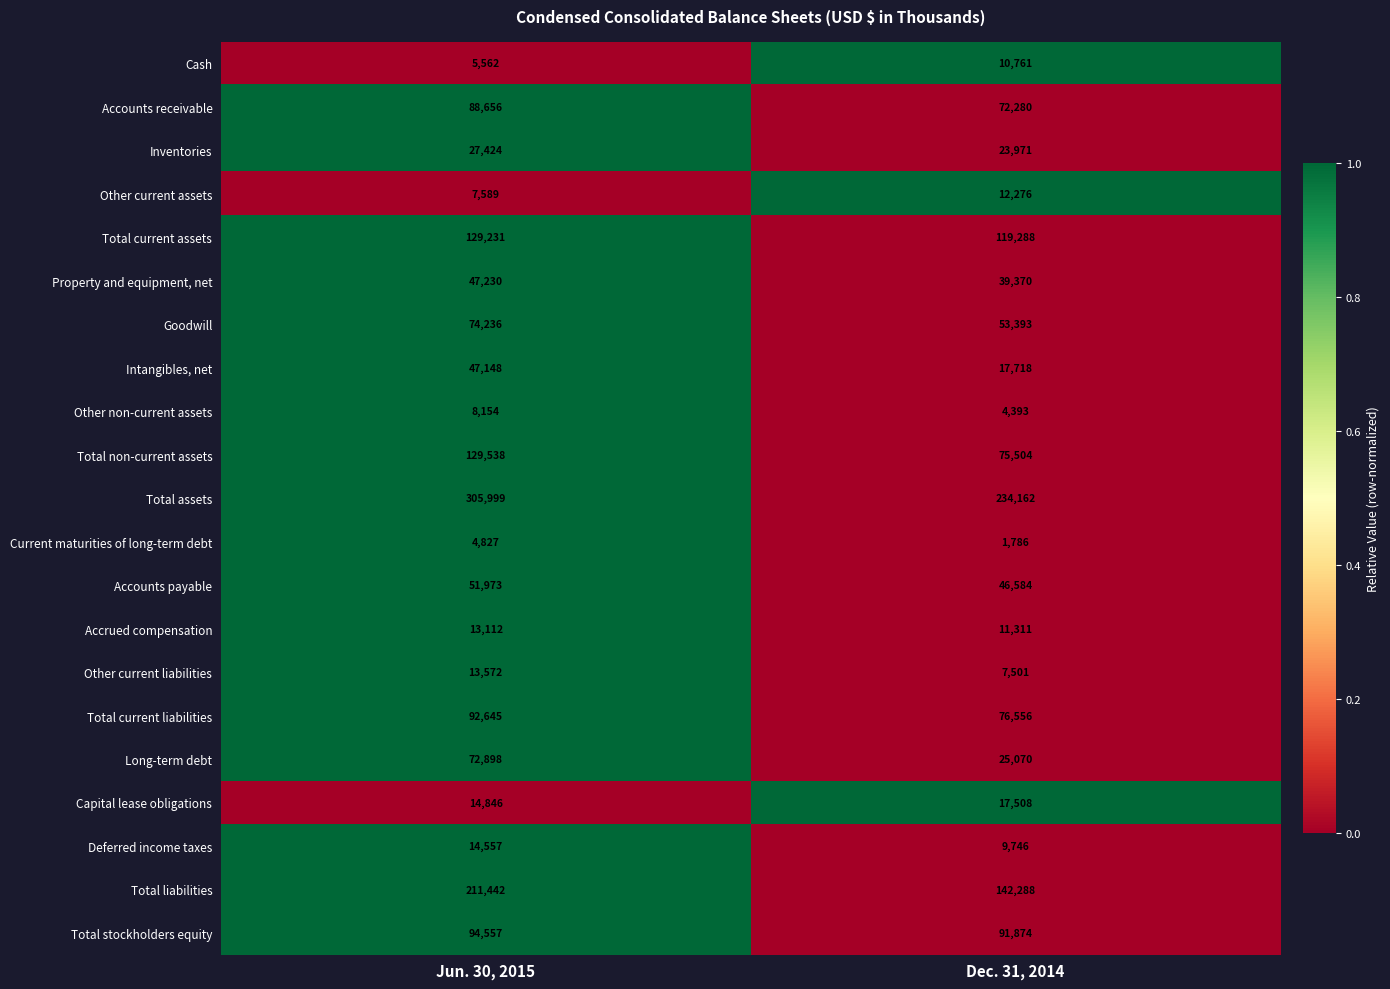

The value of Total assets at Jun. 30, 2015 is 61727. True or false?

False